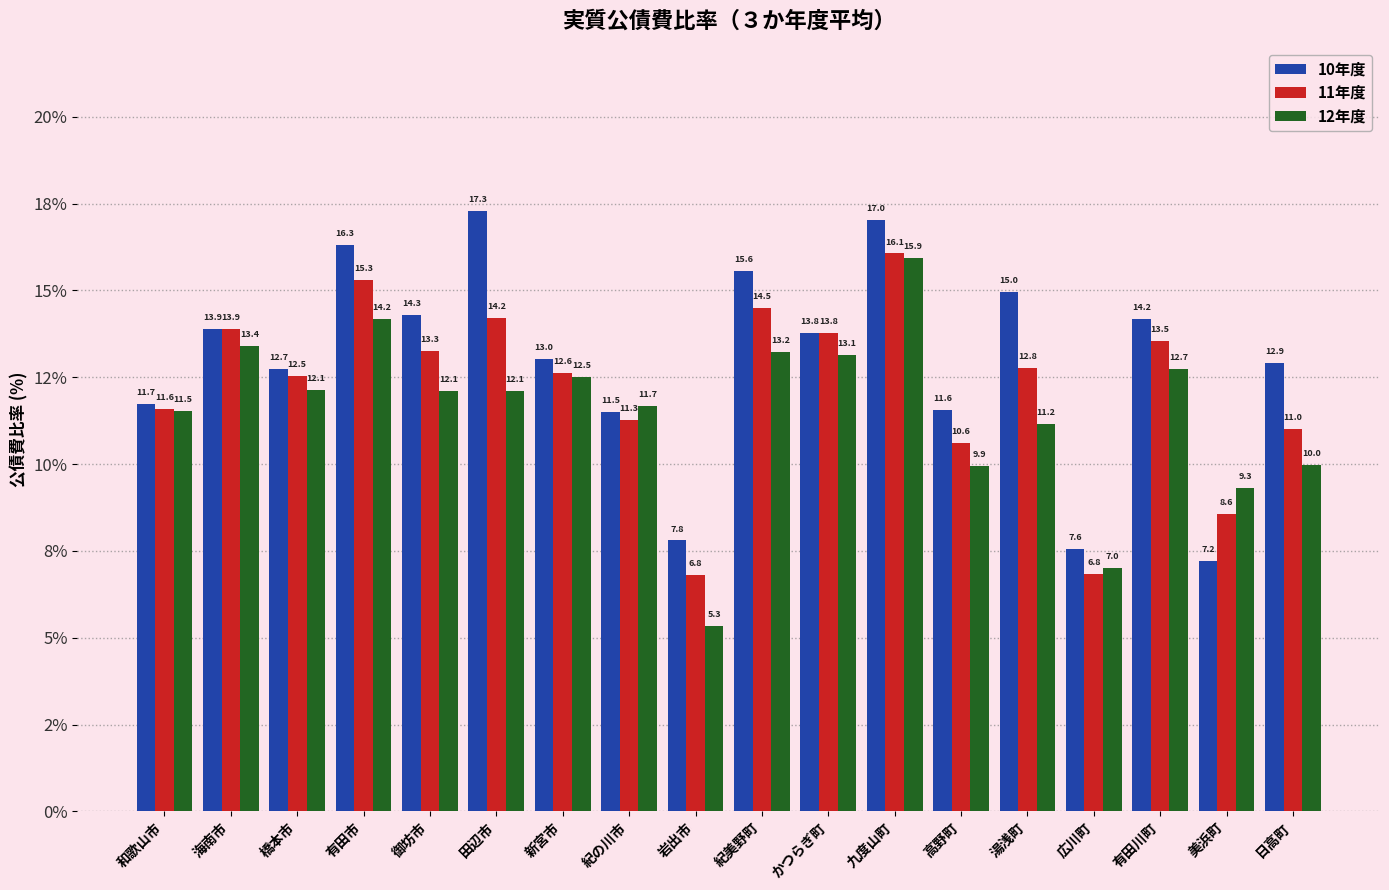

Does the chart contain stacked bars?

No